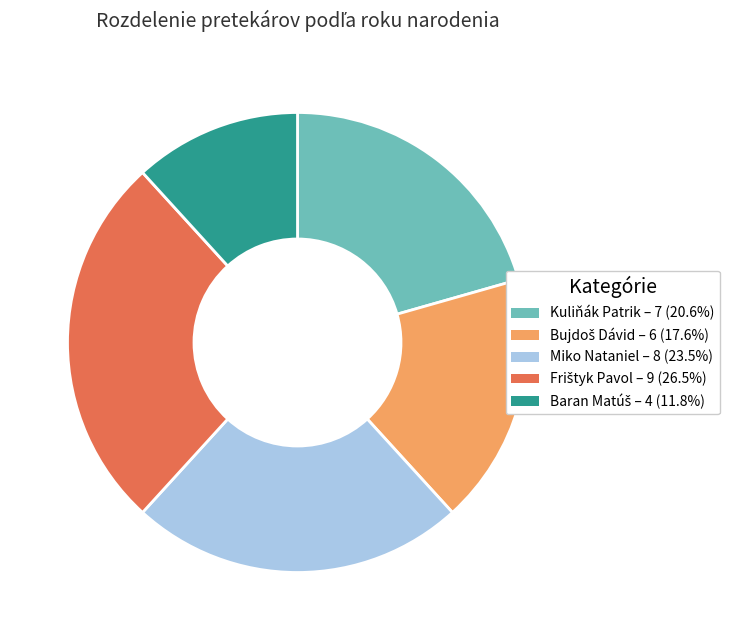

Does any single category account for the majority?

No